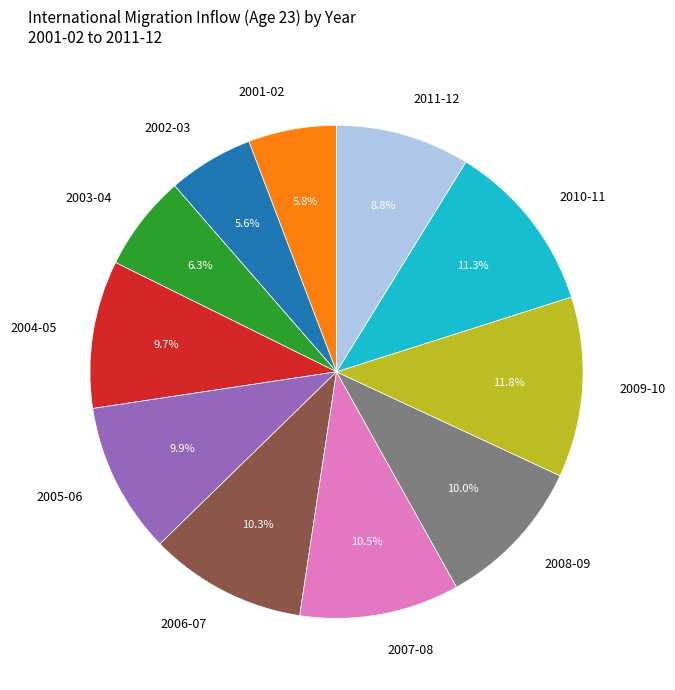

Does any single category account for the majority?

No